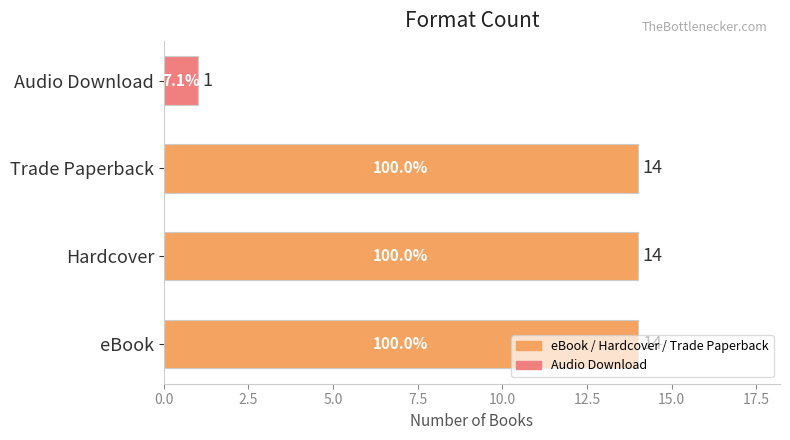

What is the greatest value displayed?

14